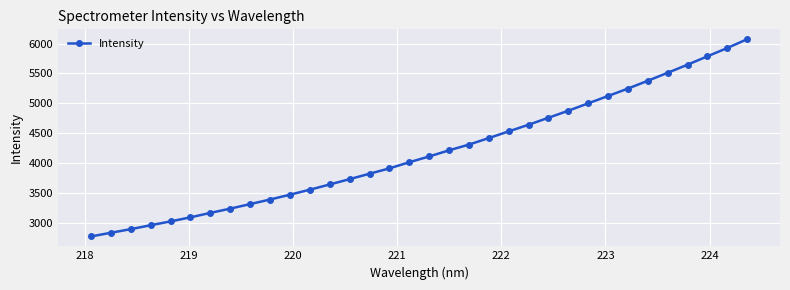

What is the minimum value shown in the chart?

2778.6